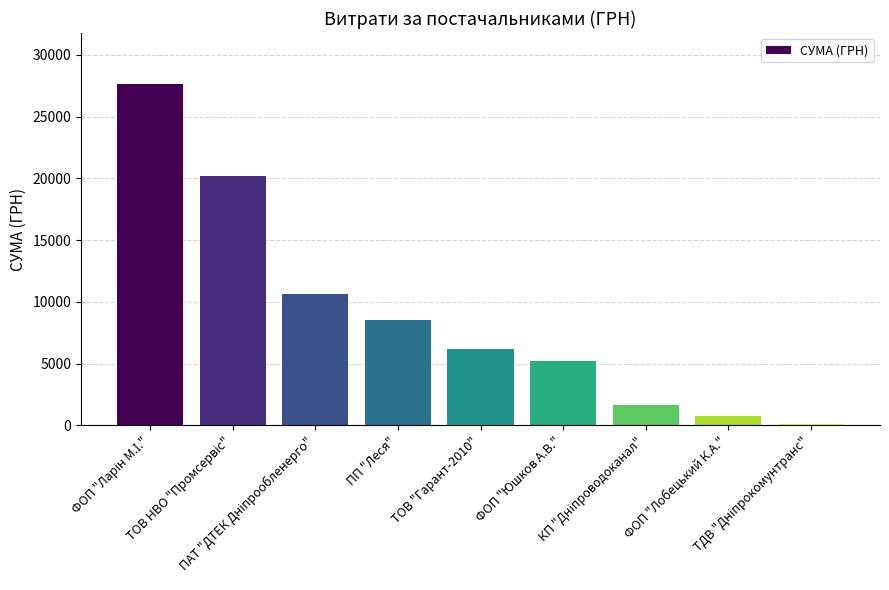

Are the bars grouped side by side (vs. stacked)?

No